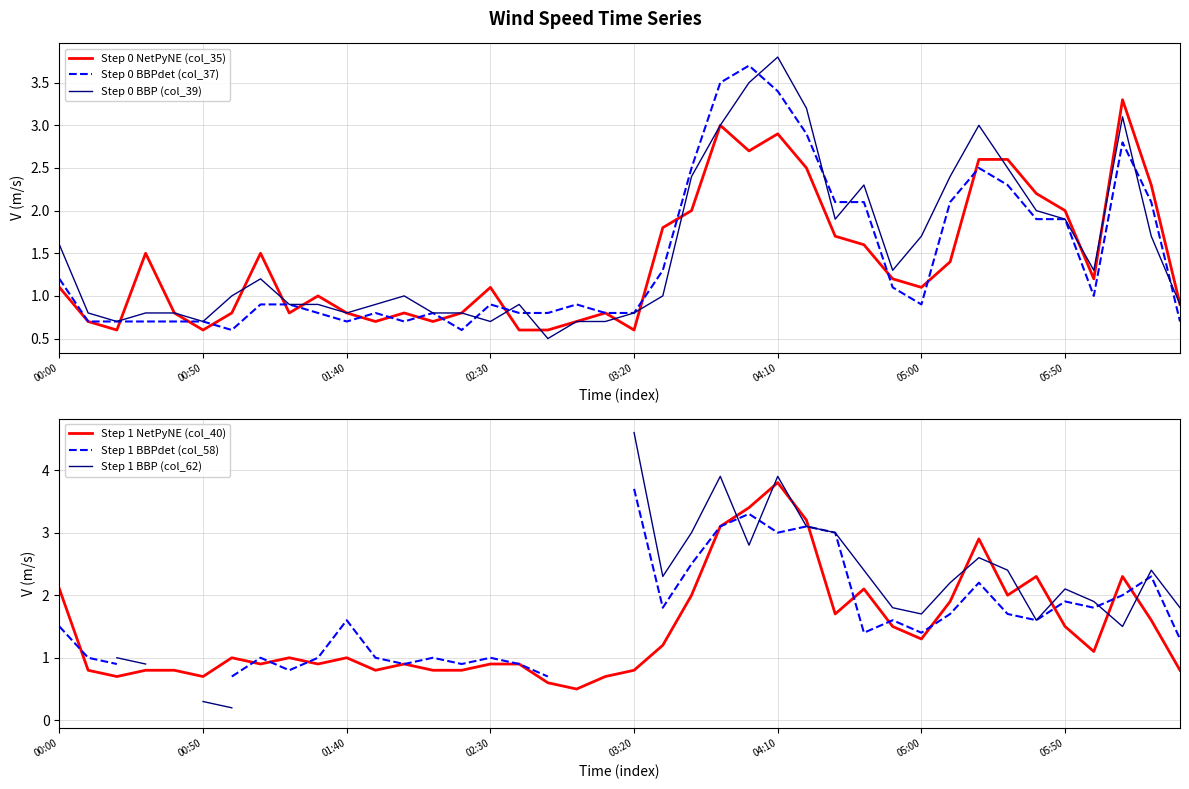

Which category has the highest value in the Step 1 NetPyNE (col_40) series?

04:10